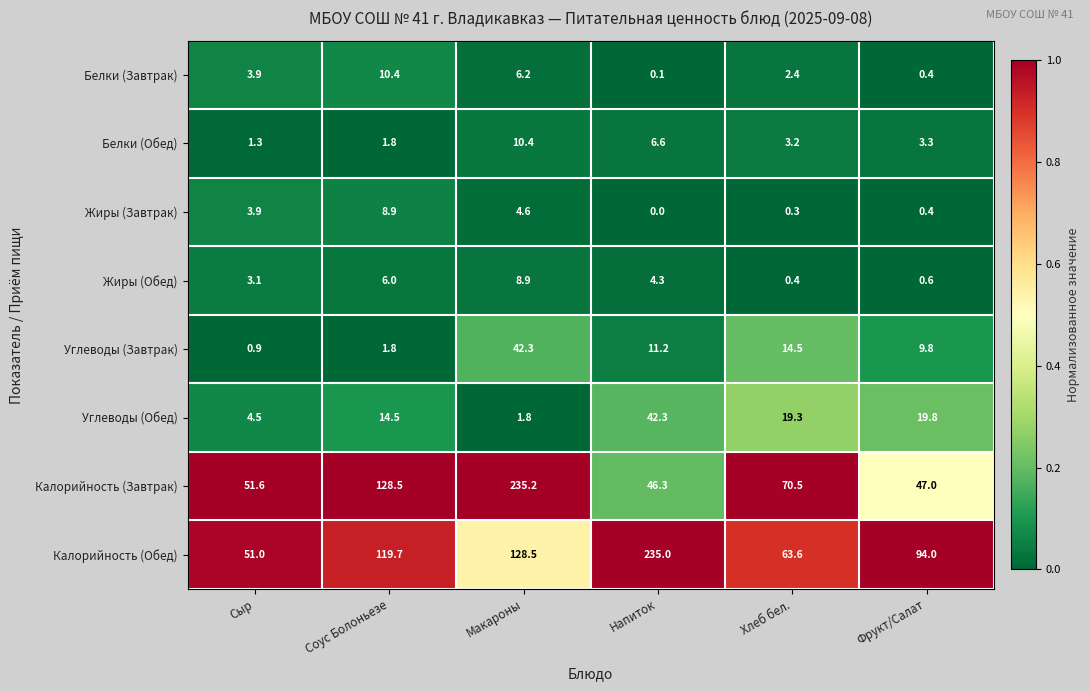

Rank the categories by Углеводы (Завтрак) value from highest to lowest.

Макароны, Хлеб бел., Напиток, Фрукт/Салат, Соус Болоньезе, Сыр